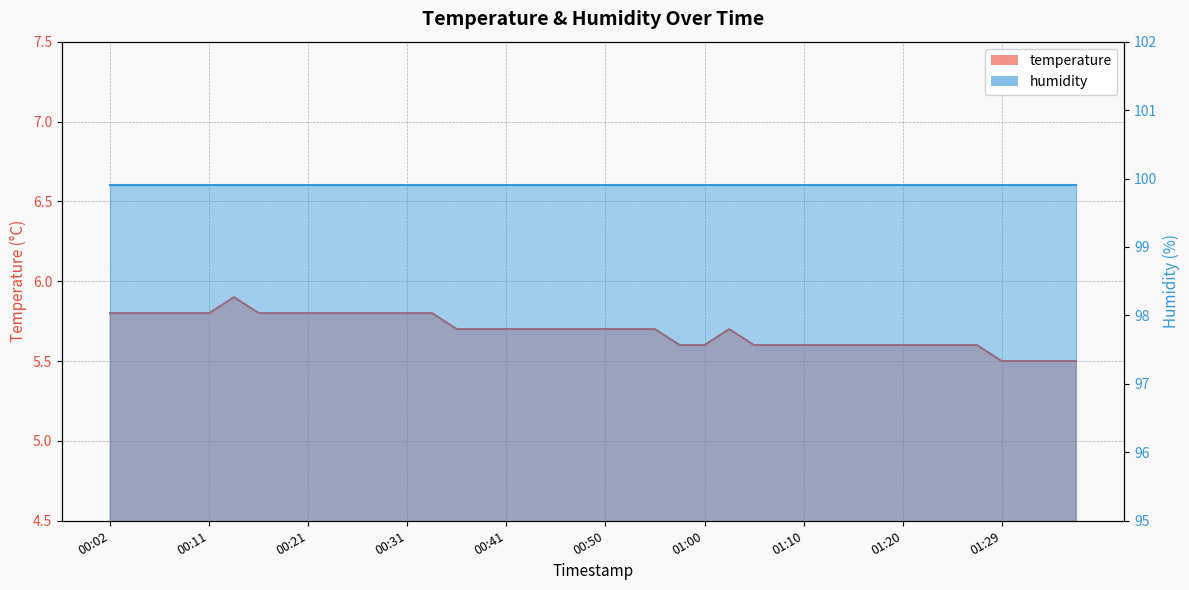

Rank the categories by value from lowest to highest.

01:29, 01:32, 01:34, 01:37, 00:58, 01:00, 01:05, 01:07, 01:10, 01:12, 01:15, 01:17, 01:20, 01:22, 01:24, 01:27, 00:36, 00:38, 00:41, 00:43, 00:45, 00:48, 00:50, 00:53, 00:55, 01:03, 00:02, 00:04, 00:07, 00:09, 00:11, 00:16, 00:19, 00:21, 00:24, 00:26, 00:28, 00:31, 00:33, 00:14